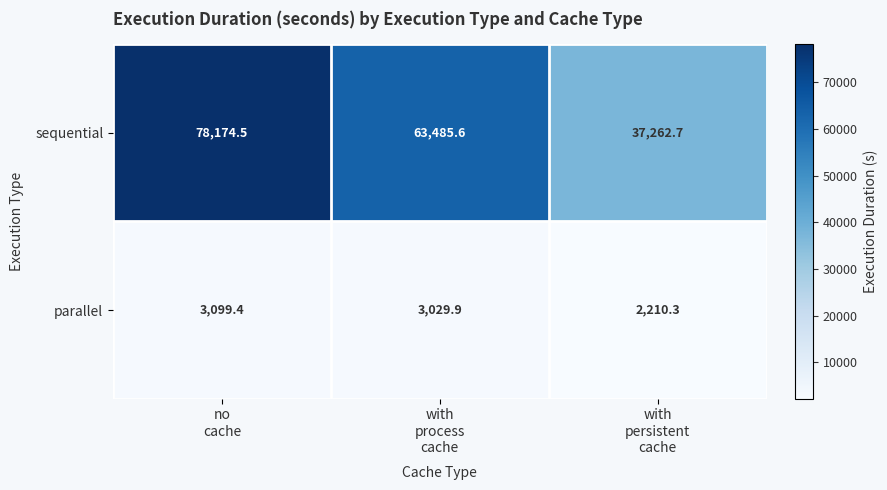

Rank the series by their maximum value, from highest to lowest.

sequential, parallel